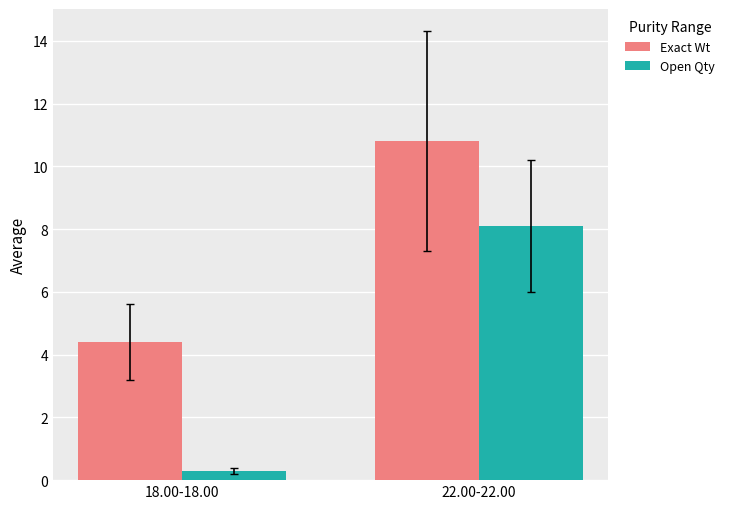

What are all the series names shown in the legend?

Exact Wt, Open Qty